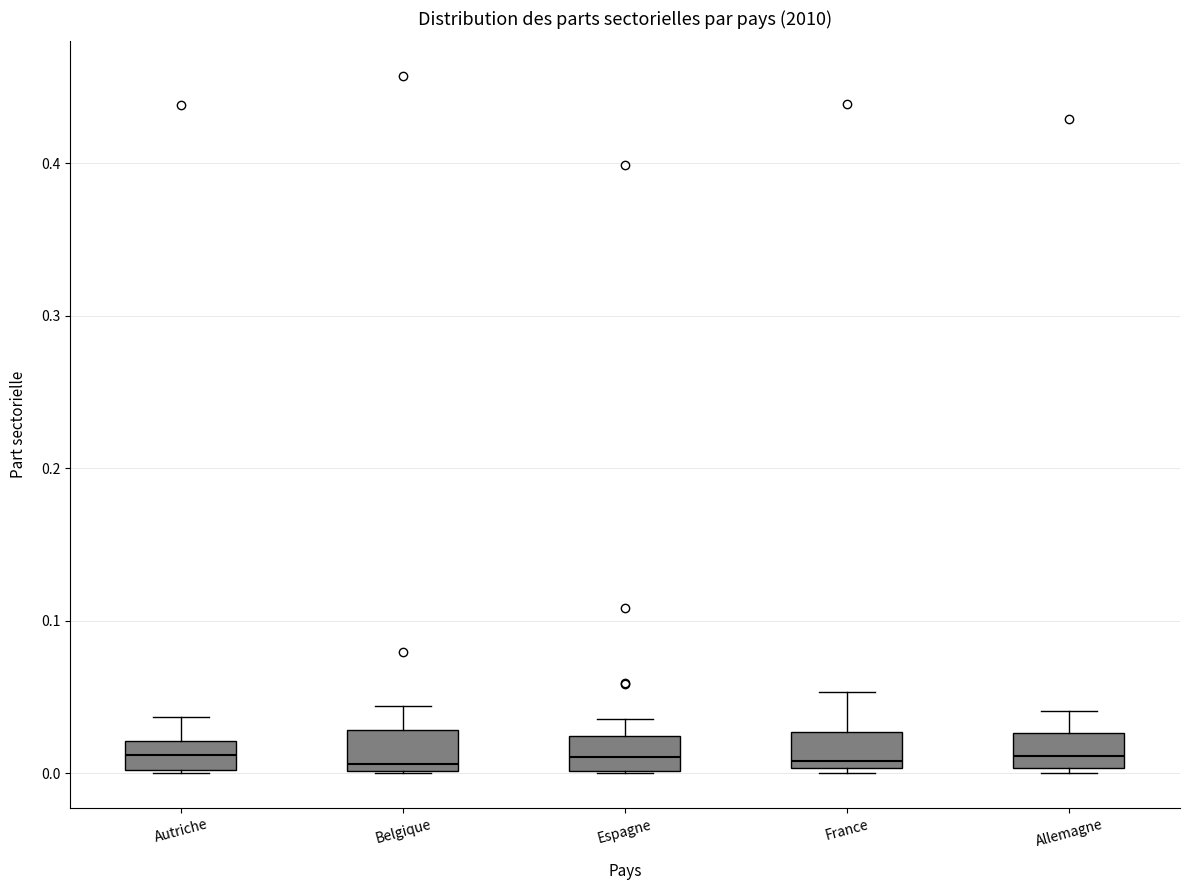

Reading left to right, transcribe this box plot: for each box, give where its median line is, the range the box spans, and where its two whiskers end, as read against the y-axis. The values are not printed on the chart, so give them approximately, as read against the axis.

Autriche: median 0.01, box 0.00 to 0.02, whiskers 0.00 to 0.04
Belgique: median 0.01, box 0.00 to 0.03, whiskers 0.00 to 0.04
Espagne: median 0.01, box 0.00 to 0.02, whiskers 0.00 to 0.04
France: median 0.01, box 0.00 to 0.03, whiskers 0.00 (just below the box's lower edge) to 0.05
Allemagne: median 0.01, box 0.00 to 0.03, whiskers 0.00 (just below the box's lower edge) to 0.04